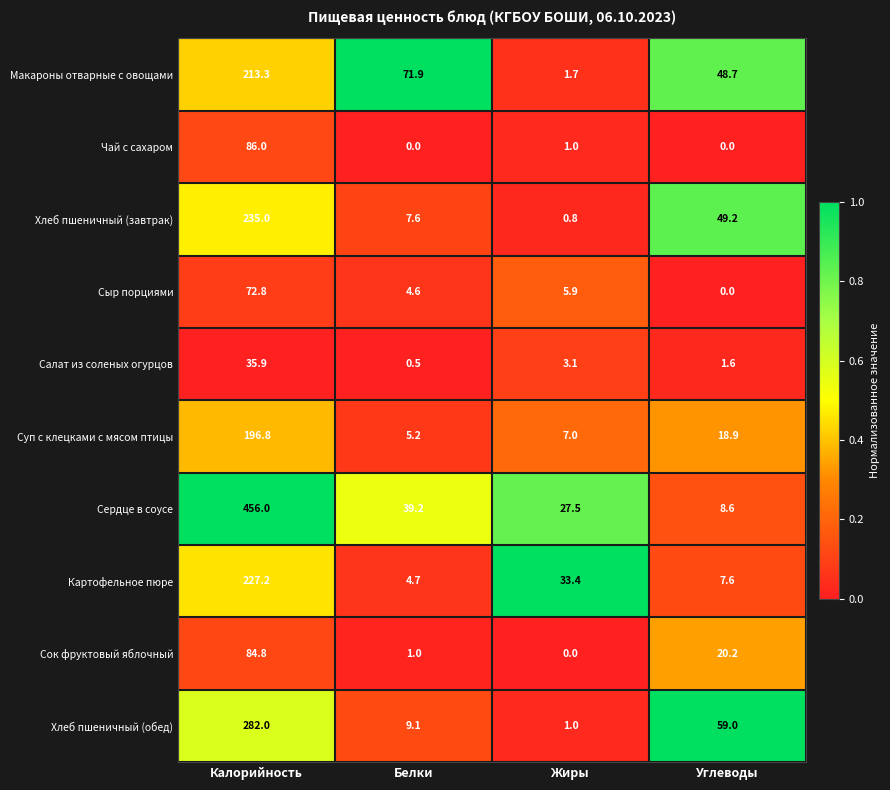

What is the difference between the Макароны отварные с овощами values at Жиры and Белки?

70.2